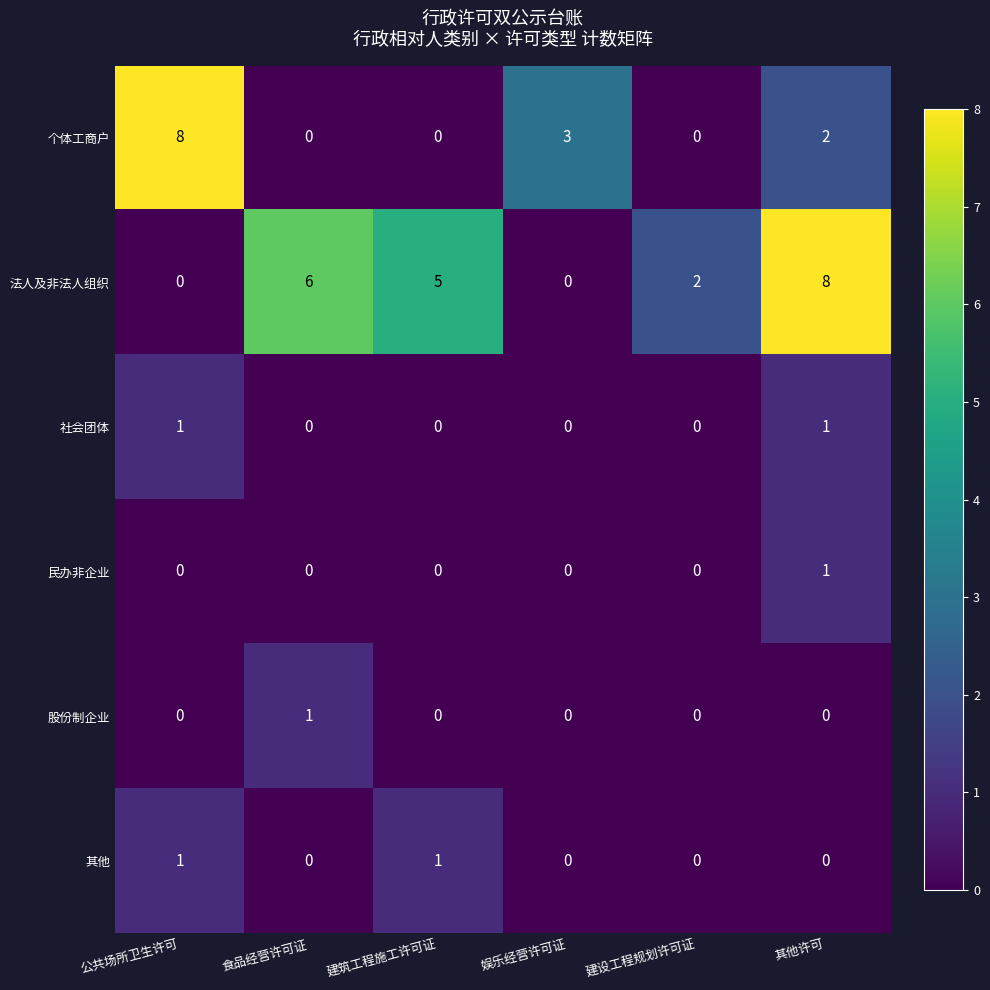

What is the spread (max minus min) of values at 建设工程规划许可证?

2